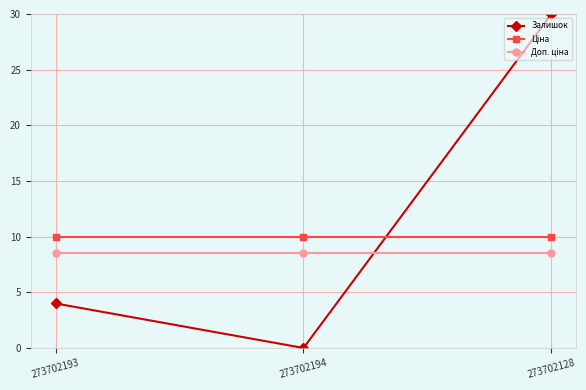

What position from the left is 273702193?

1